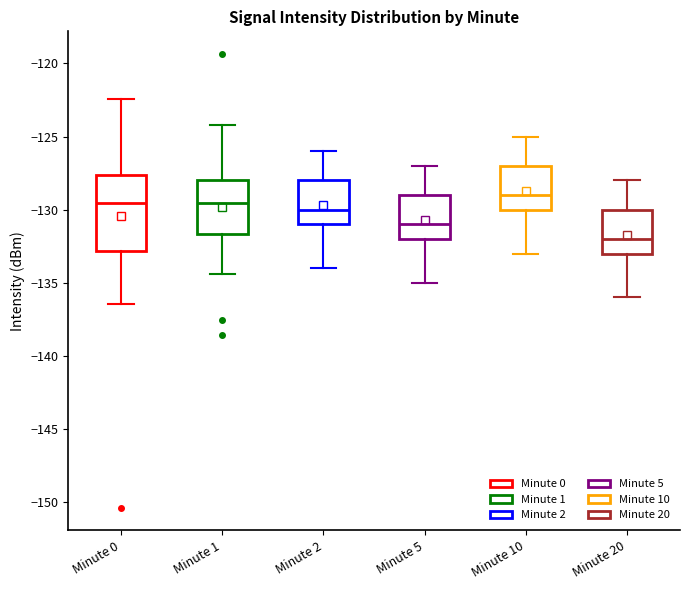

Reading left to right, transcribe this box plot: for each box, give where its median line is, the range the box spans, and where its two whiskers end, as read against the y-axis. The values are not printed on the chart, so give them approximately, as read against the axis.

Minute 0: median -129.5, box -133.0 to -127.5, whiskers -136.5 to -122.5
Minute 1: median -129.5, box -131.5 to -128.0, whiskers -134.5 to -124.0
Minute 2: median -130.0, box -131.0 to -128.0, whiskers -134.0 to -126.0
Minute 5: median -131.0, box -132.0 to -129.0, whiskers -135.0 to -127.0
Minute 10: median -129.0, box -130.0 to -127.0, whiskers -133.0 to -125.0
Minute 20: median -132.0, box -133.0 to -130.0, whiskers -136.0 to -128.0